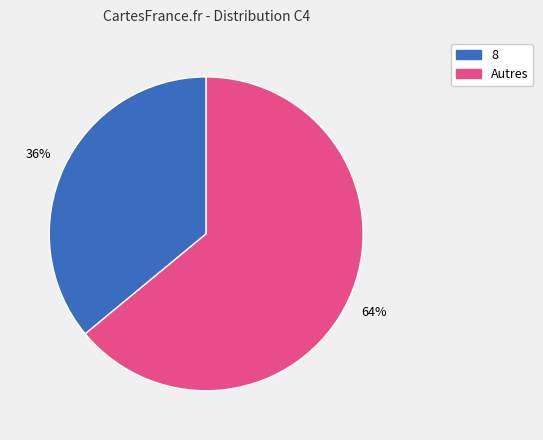

To the nearest percent, what is the difference between the largest and smallest slice percentages?

28%